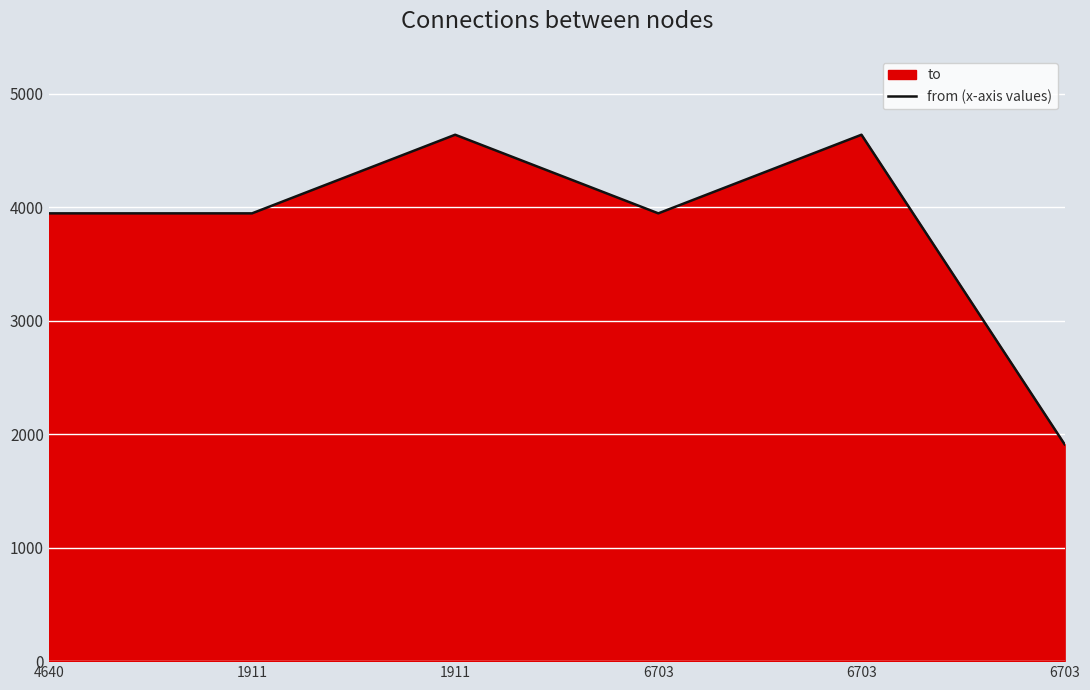

Rank the categories by value from highest to lowest.

1911, 6703, 4640, 1911, 6703, 6703